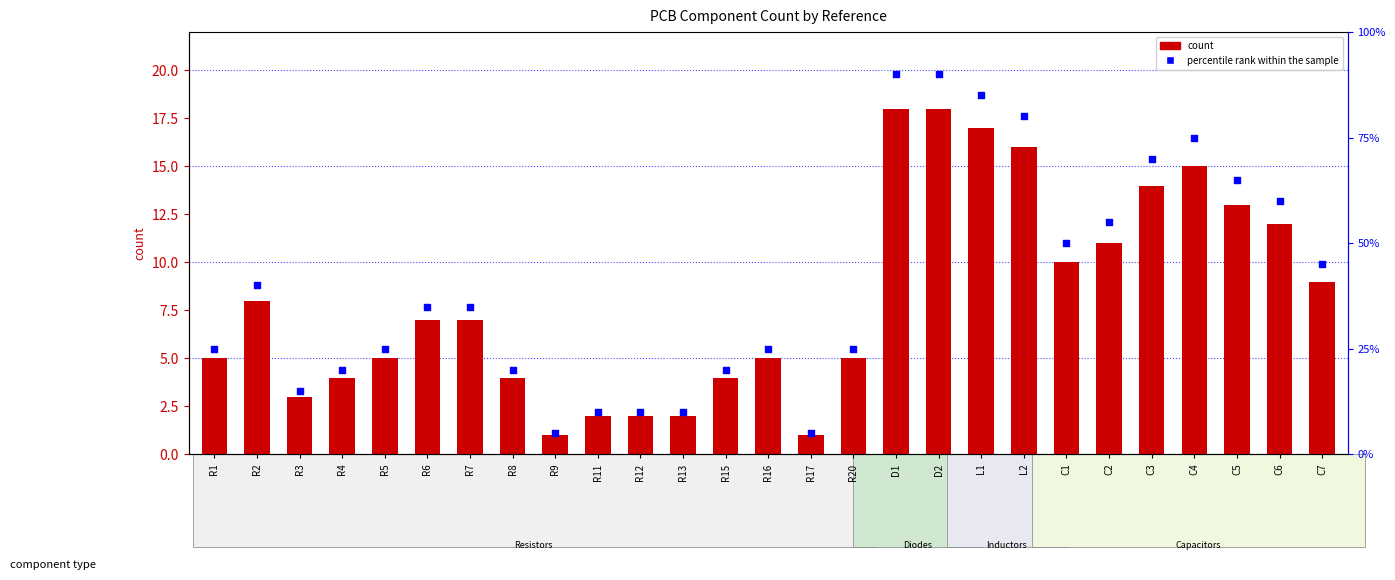

What is the total value across all series at R20?

10